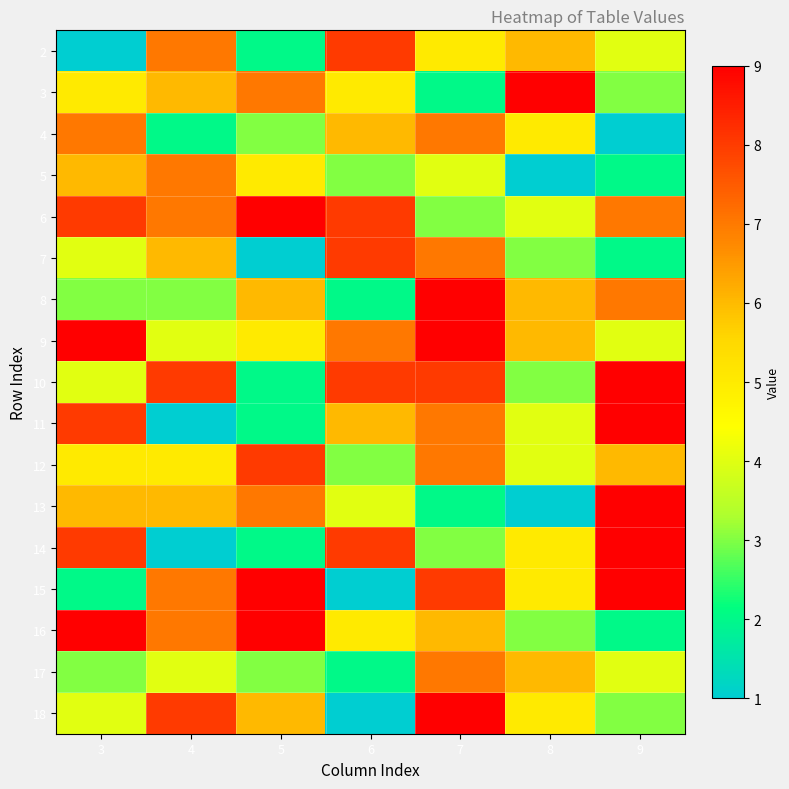

Reading right to left, what are all the values shown in this chart?

2: 9=4	8=6	7=5	6=8	5=2	4=7	3=1
3: 9=3	8=9	7=2	6=5	5=7	4=6	3=5
4: 9=1	8=5	7=7	6=6	5=3	4=2	3=7
5: 9=2	8=1	7=4	6=3	5=5	4=7	3=6
6: 9=7	8=4	7=3	6=8	5=9	4=7	3=8
7: 9=2	8=3	7=7	6=8	5=1	4=6	3=4
8: 9=7	8=6	7=9	6=2	5=6	4=3	3=3
9: 9=4	8=6	7=9	6=7	5=5	4=4	3=9
10: 9=9	8=3	7=8	6=8	5=2	4=8	3=4
11: 9=9	8=4	7=7	6=6	5=2	4=1	3=8
12: 9=6	8=4	7=7	6=3	5=8	4=5	3=5
13: 9=9	8=1	7=2	6=4	5=7	4=6	3=6
14: 9=9	8=5	7=3	6=8	5=2	4=1	3=8
15: 9=9	8=5	7=8	6=1	5=9	4=7	3=2
16: 9=2	8=3	7=6	6=5	5=9	4=7	3=9
17: 9=4	8=6	7=7	6=2	5=3	4=4	3=3
18: 9=3	8=5	7=9	6=1	5=6	4=8	3=4